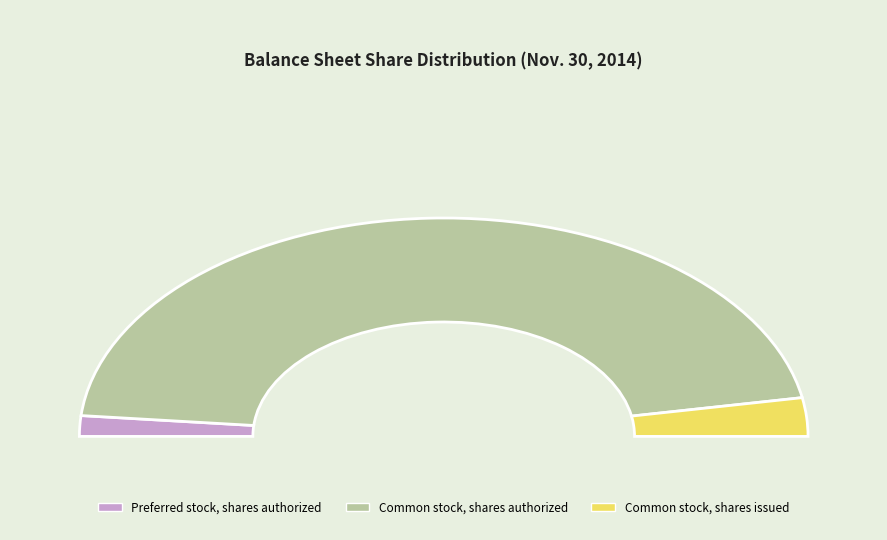

Rank the categories by value from highest to lowest.

Common stock, shares authorized, Common stock, shares issued, Preferred stock, shares authorized